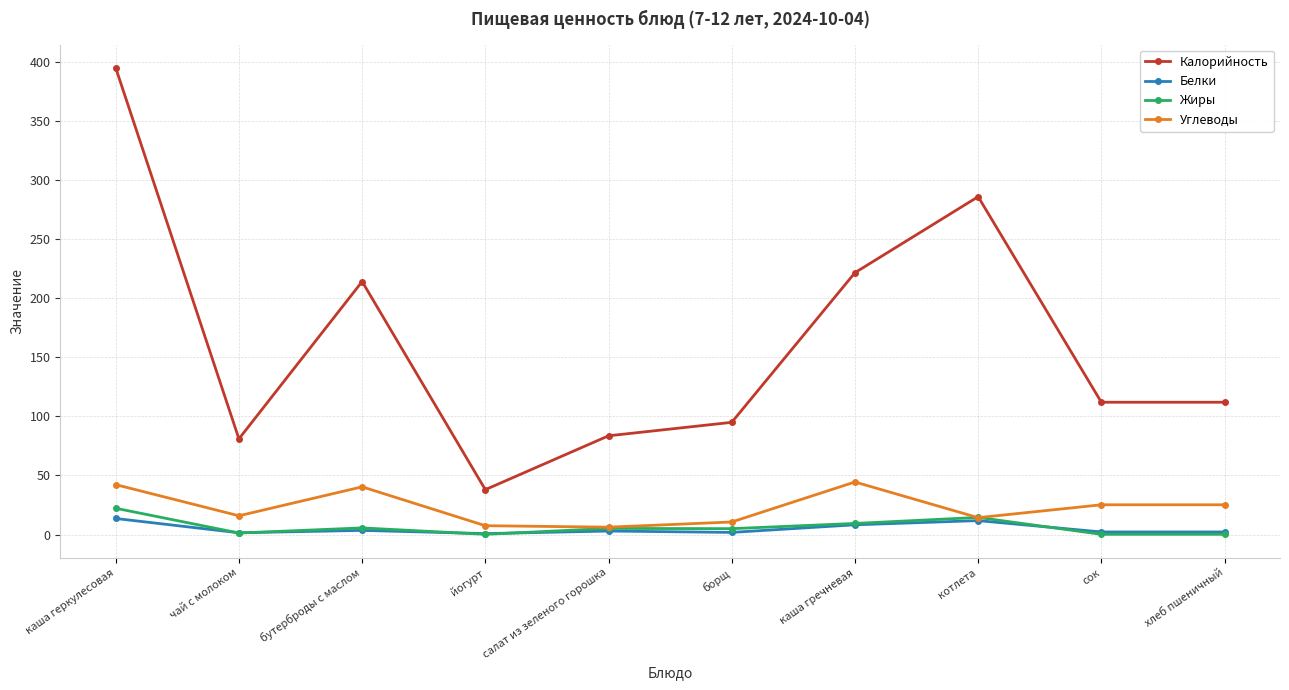

What is the total value across all series at бутерброды с маслом?

263.7